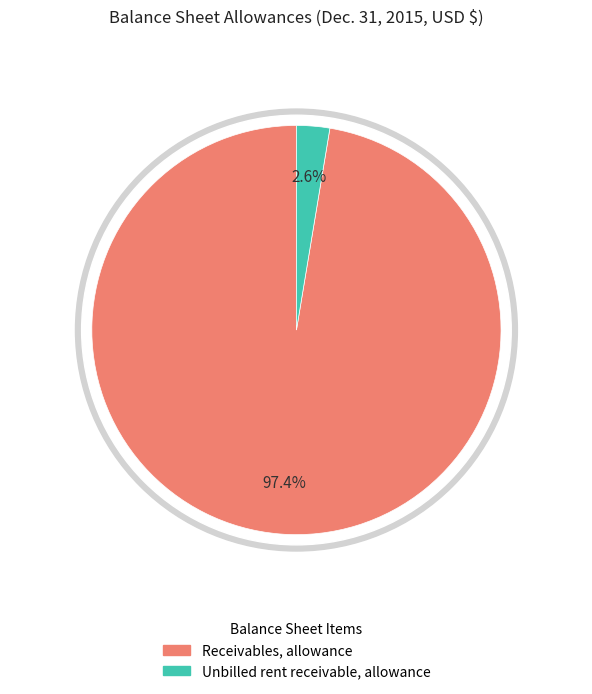

What is the change in value from Receivables, allowance to Unbilled rent receivable, allowance?

-4202